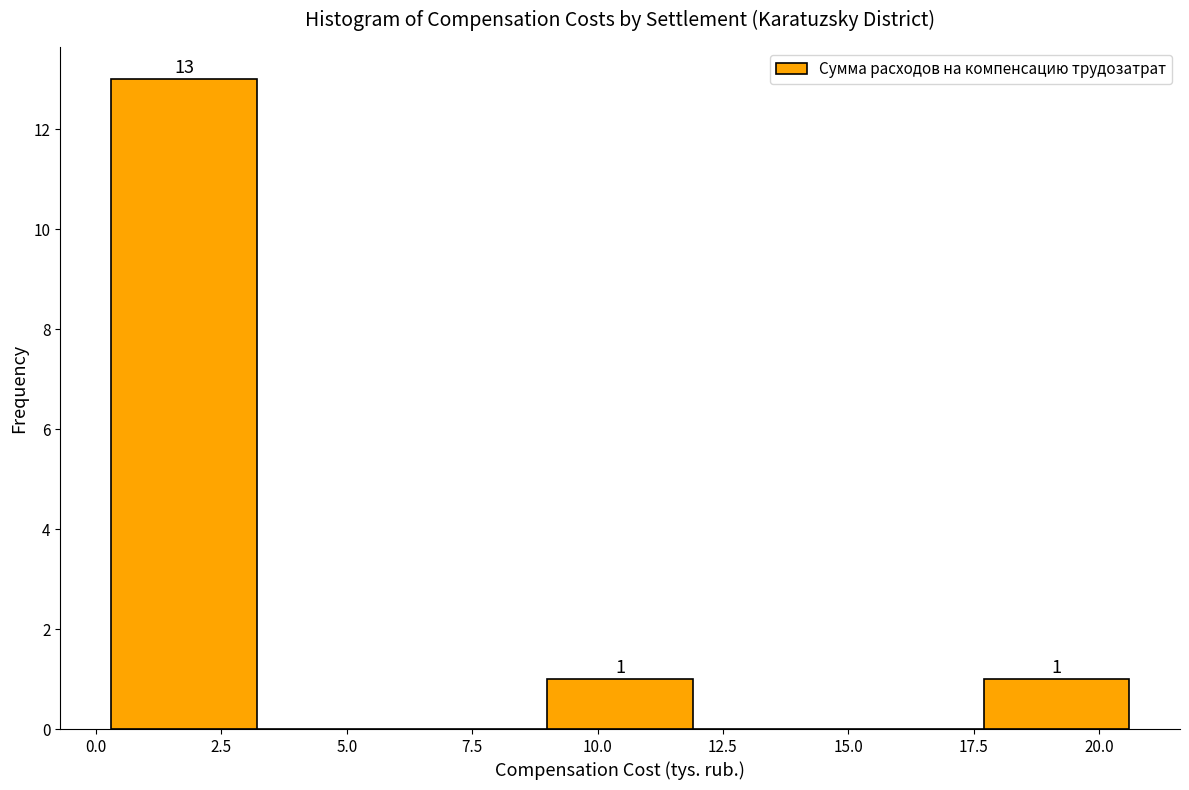

Which range on the x-axis has the tallest bar?

0.3 to 3.2